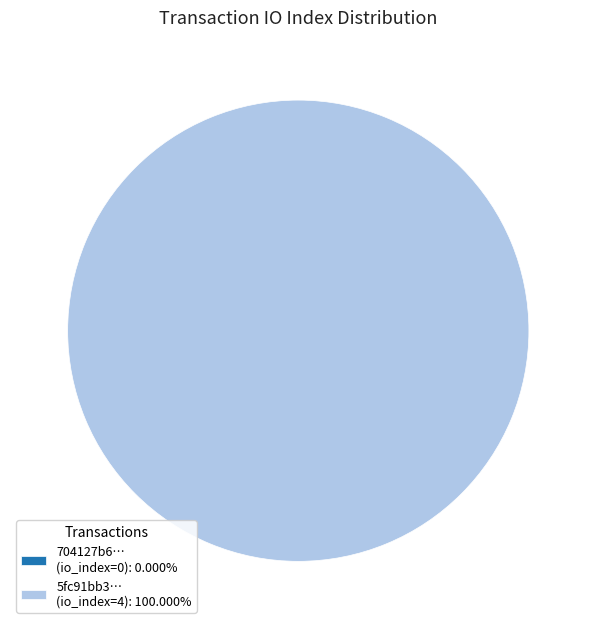

The tx_hash_0 (io_index=0) slice represents 1% of the pie. True or false?

False